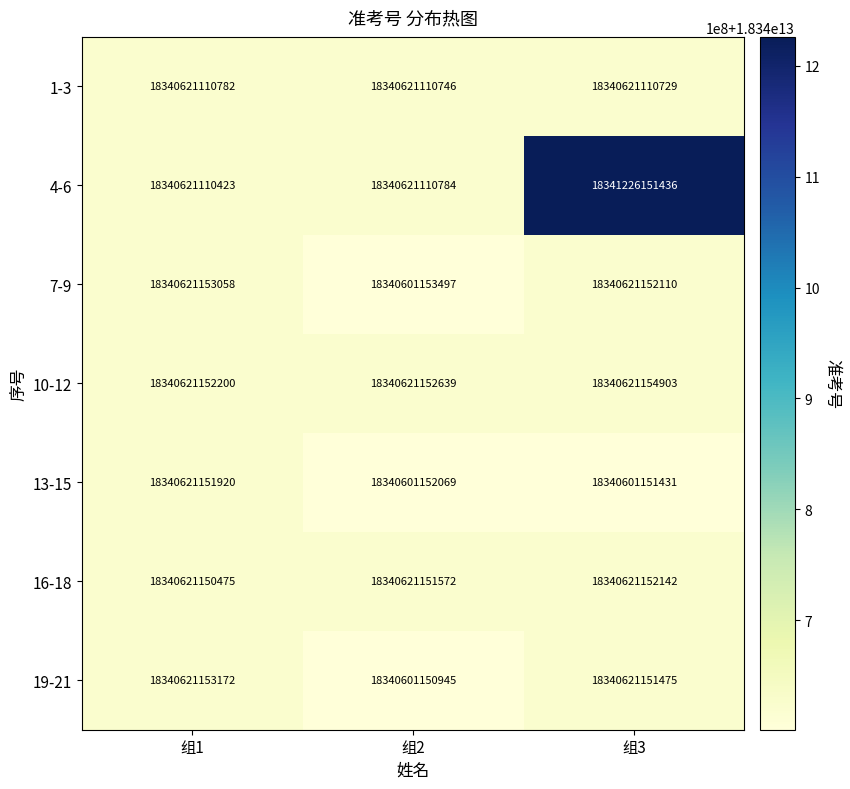

Where is 19-21 nearest to the value 18340611152058?

组3